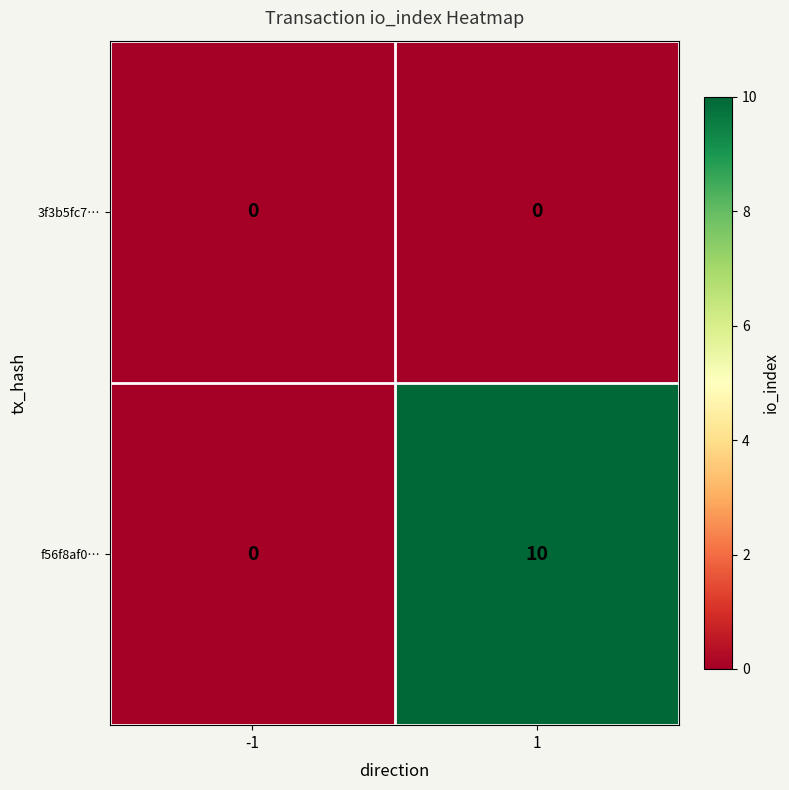

Count the number of categories in the chart.

2